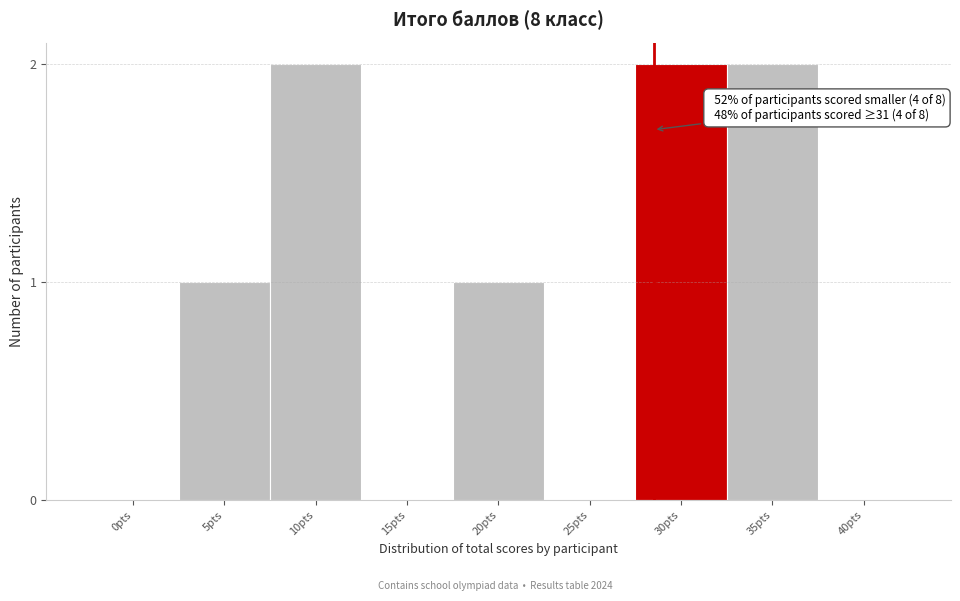

Reading left to right, extract all data points from this chart.

0pts=0	5pts=1	10pts=2	15pts=0	20pts=1	25pts=0	30pts=2	35pts=2	40pts=0